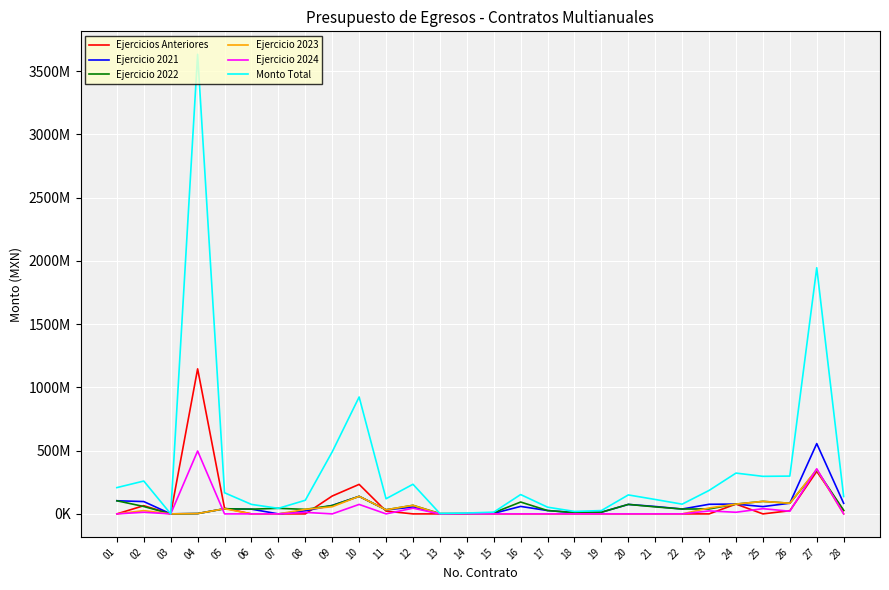

Is the value of Ejercicio 2024 at 23 greater than the value of Ejercicios Anteriores at 24?

No